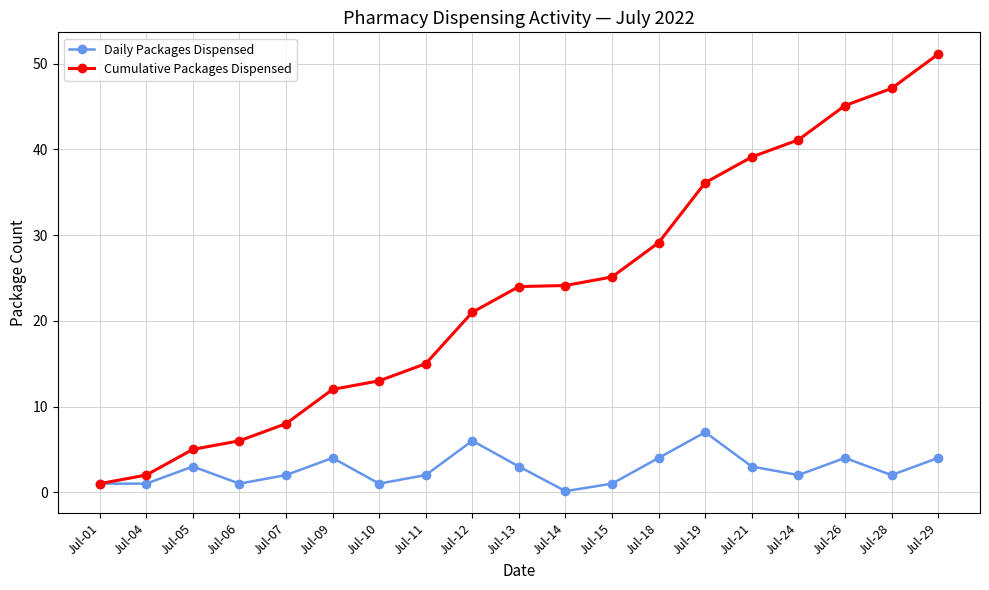

What is the value of the Cumulative Packages Dispensed point at the 16th from the left?

41.1